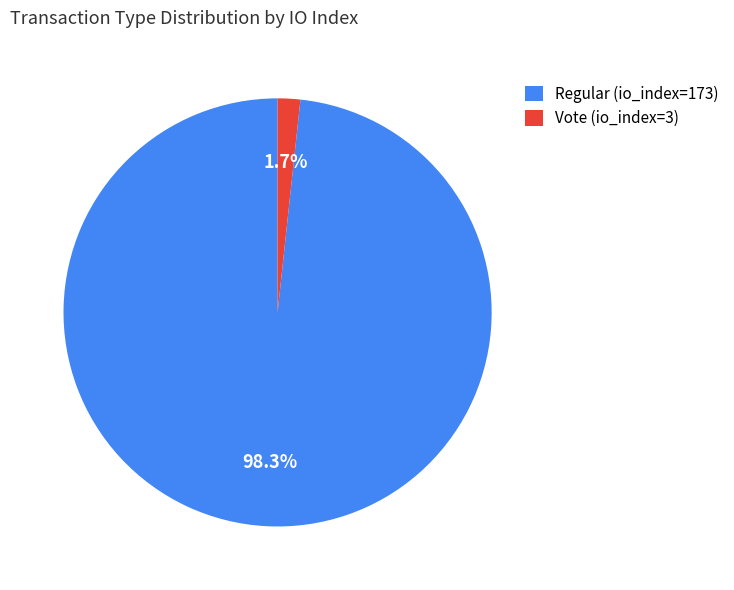

True or false: Vote (io_index=3) accounts for 2% of the total.

True